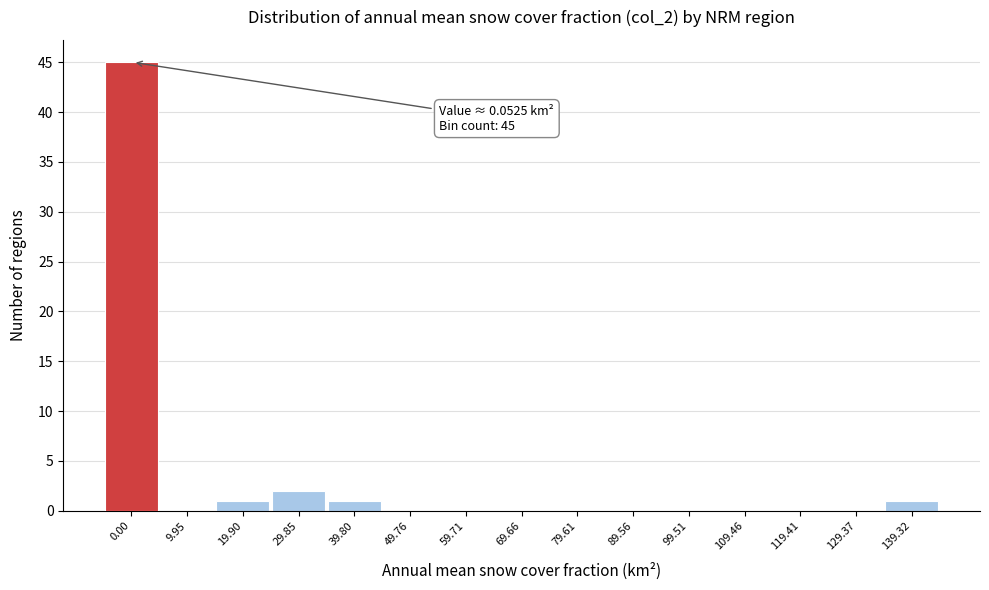

Reading left to right, extract all data points from this chart.

0.00=45	9.95=0	19.90=1	29.85=2	39.80=1	49.76=0	59.71=0	69.66=0	79.61=0	89.56=0	99.51=0	109.46=0	119.41=0	129.37=0	139.32=1